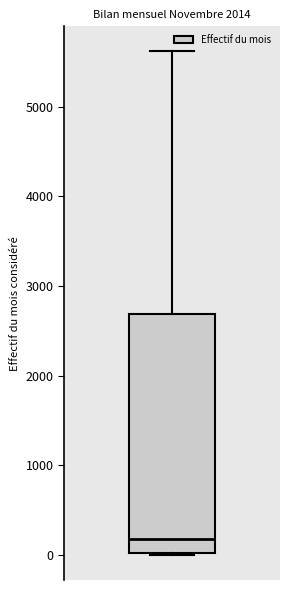

Where is the upper edge of the box on the y-axis? The values are not printed on the chart, so give them approximately, as read against the axis.

2700